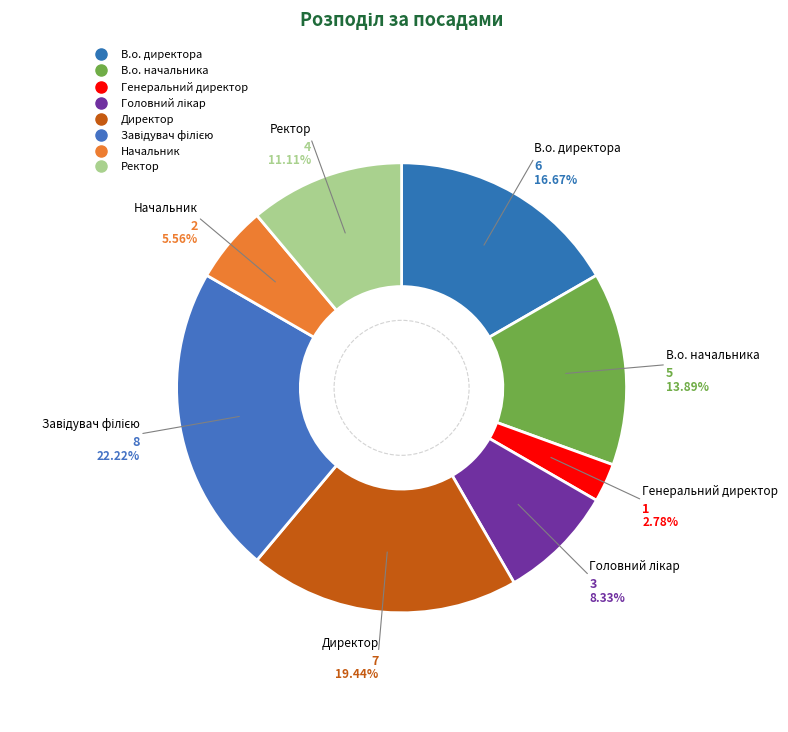

How many segments does this pie chart have?

8